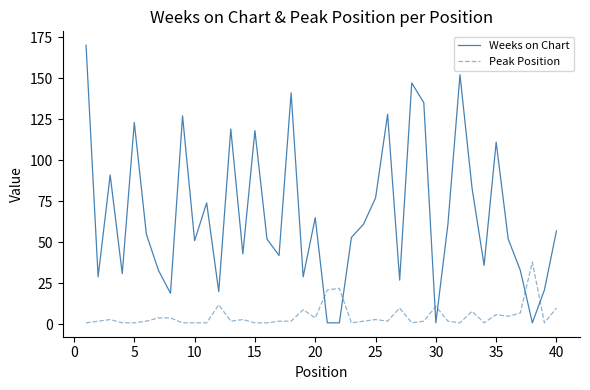

What is the greatest value displayed?

170